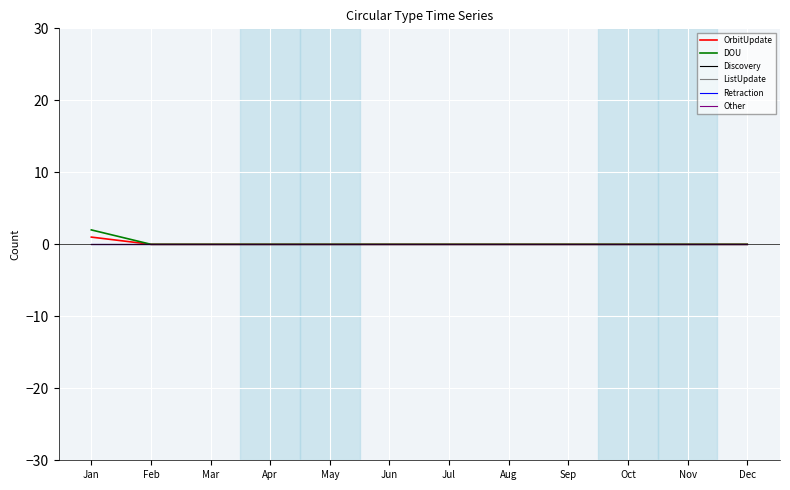

Is this an area chart (filled region under the line)?

No